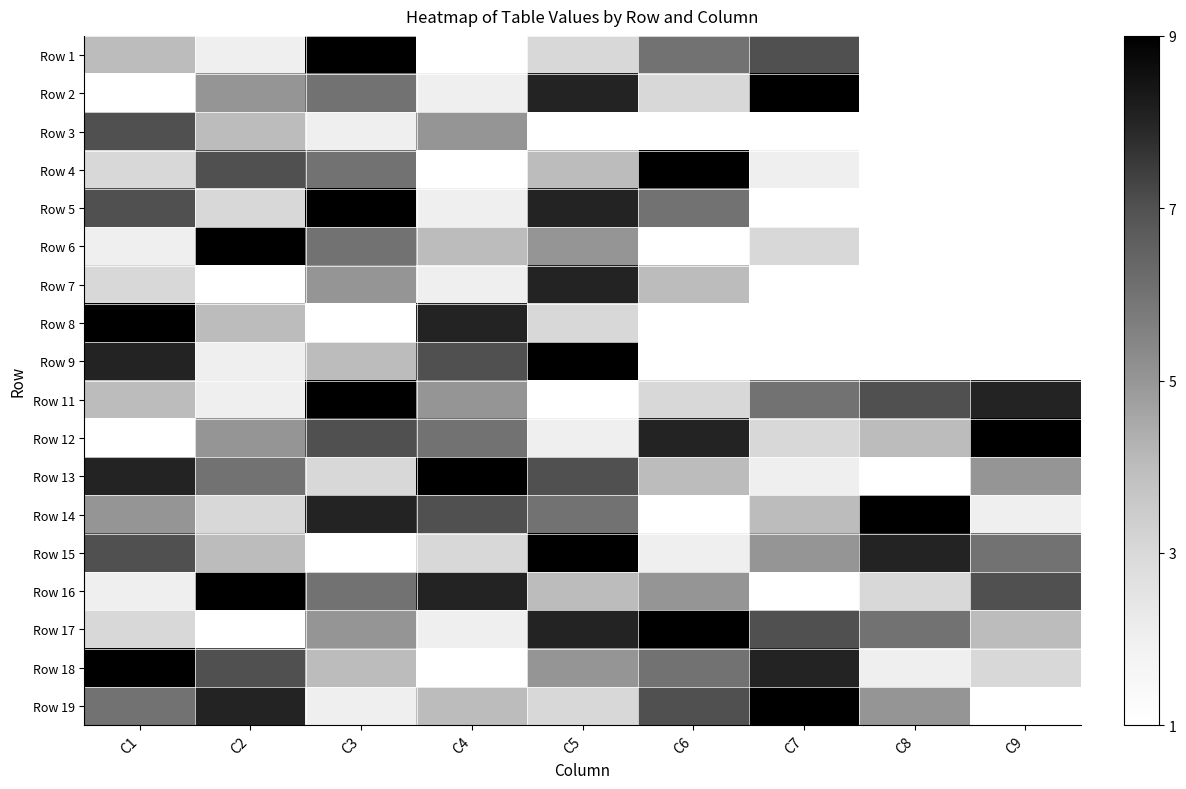

True or false: Row 14 has a value of 5.0 at C1.

True